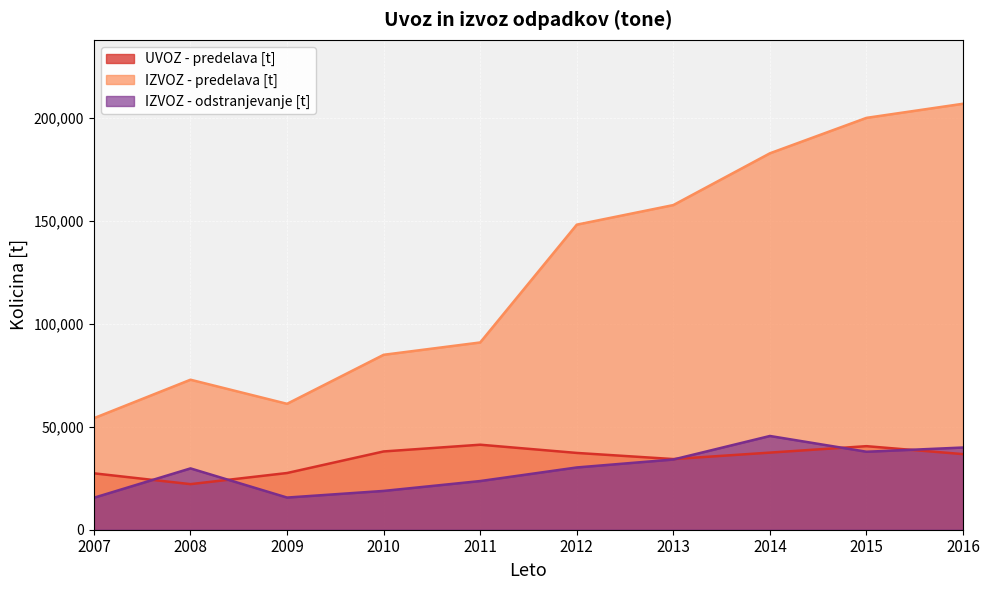

Rank the series by their maximum value, from lowest to highest.

UVOZ - predelava [t], IZVOZ - odstranjevanje [t], IZVOZ - predelava [t]